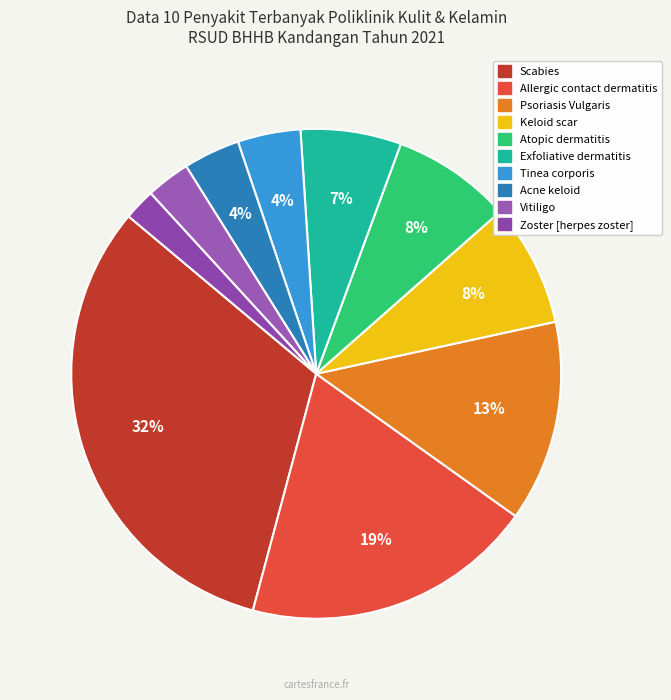

How many segments does this pie chart have?

10